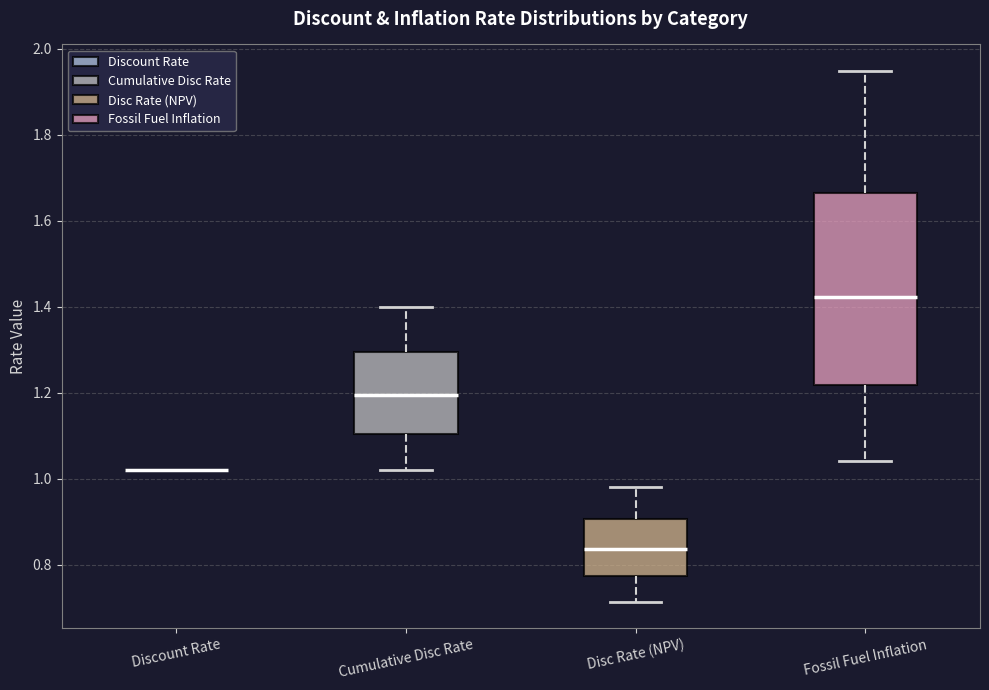

Reading left to right, read every box against the y-axis: the position of its median line, the range the box covers, and the ends of its whiskers. The values are not printed on the chart, so give them approximately, as read against the axis.

Discount Rate: box collapsed to a line at 1.02, whiskers 1.02 to 1.02
Cumulative Disc Rate: median 1.20, box 1.10 to 1.30, whiskers 1.02 to 1.40
Disc Rate (NPV): median 0.84, box 0.78 to 0.90, whiskers 0.72 to 0.98
Fossil Fuel Inflation: median 1.42, box 1.22 to 1.66, whiskers 1.04 to 1.94